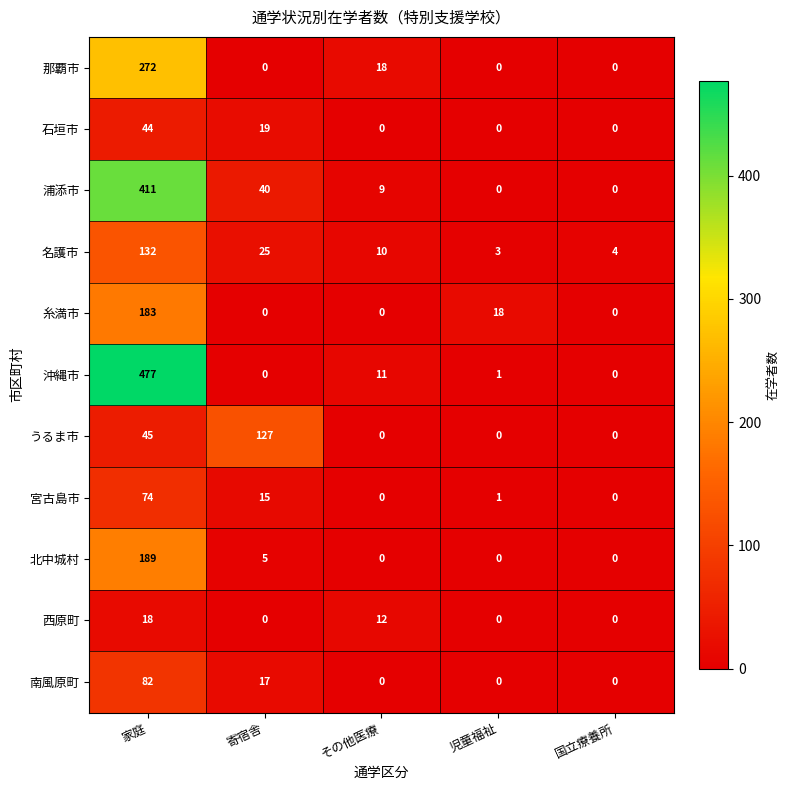

How many 西原町 values are between 0 and 12?

4